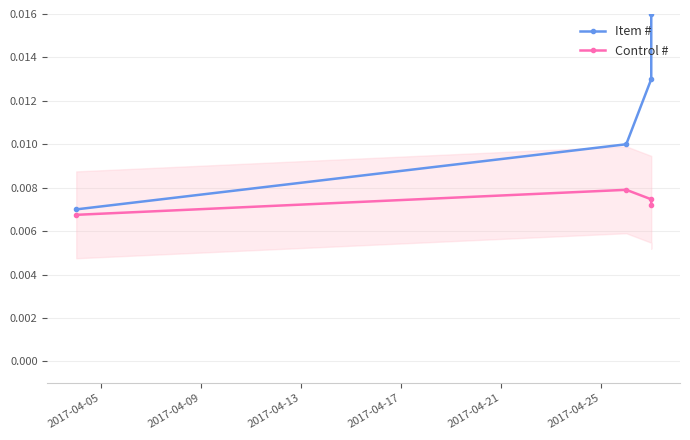

Is the value of Item # at 2017-04-05 greater than the value of Control # at 2017-04-13?

No